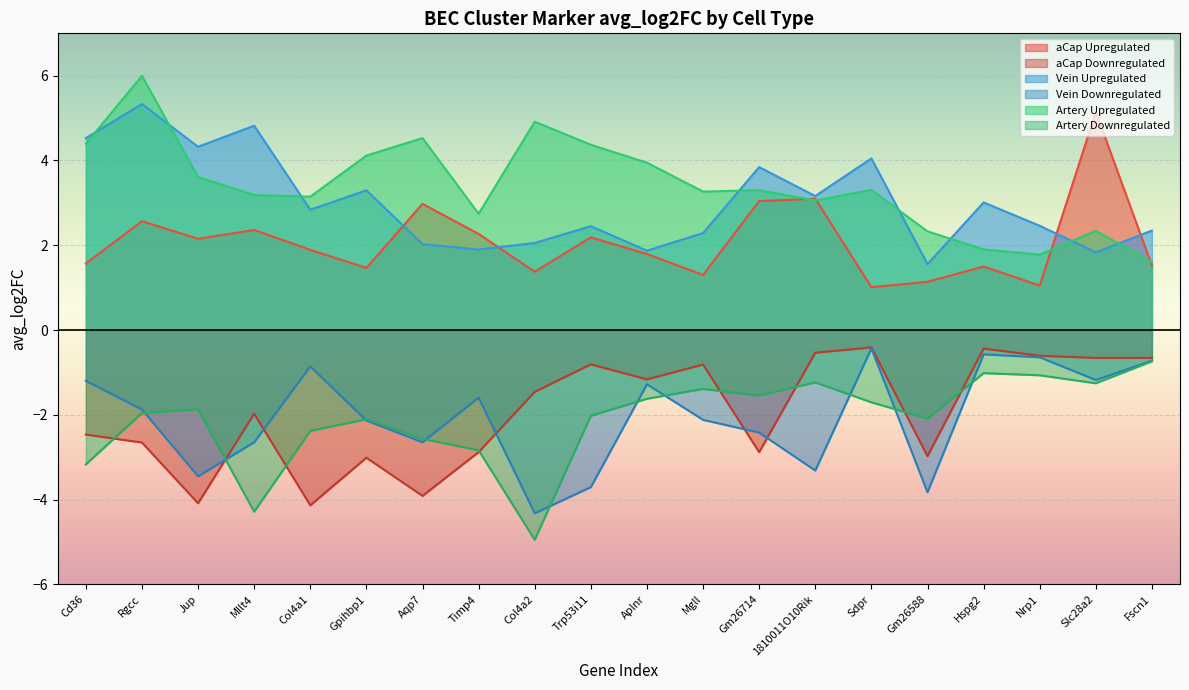

Between Aqp7 and Slc28a2, which series saw the biggest shift?

aCap Downregulated